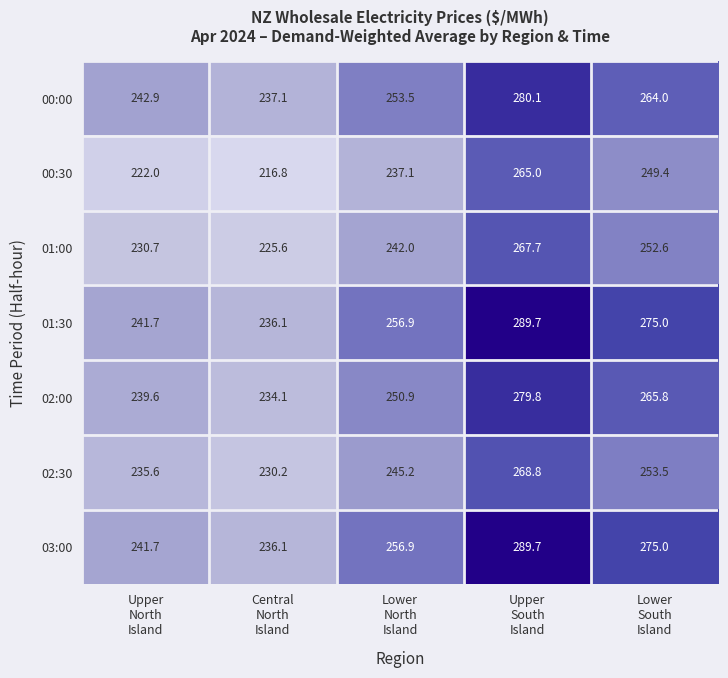

At how many categories does at least one series exceed 260?

2